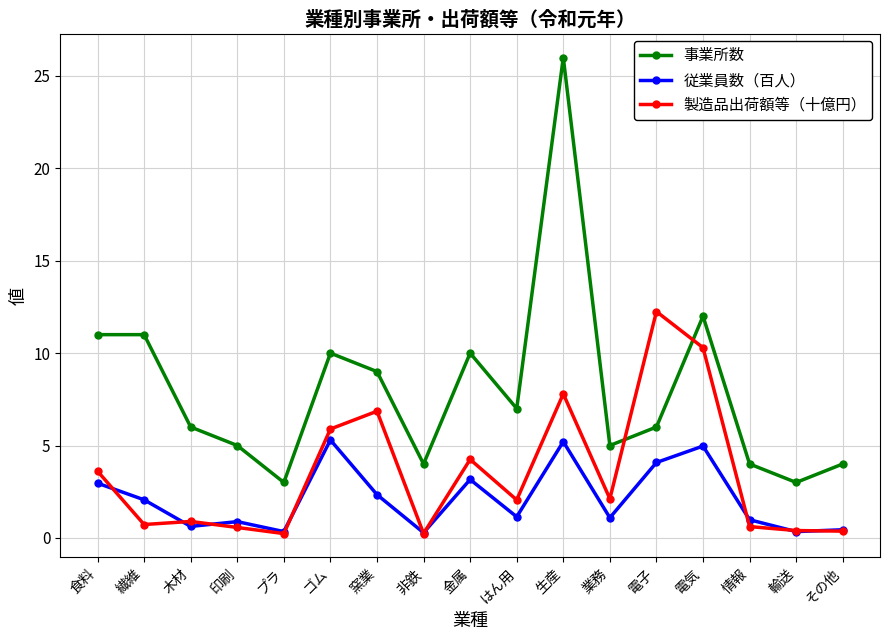

True or false: 事業所数 and 従業員数（百人） intersect in this chart.

False